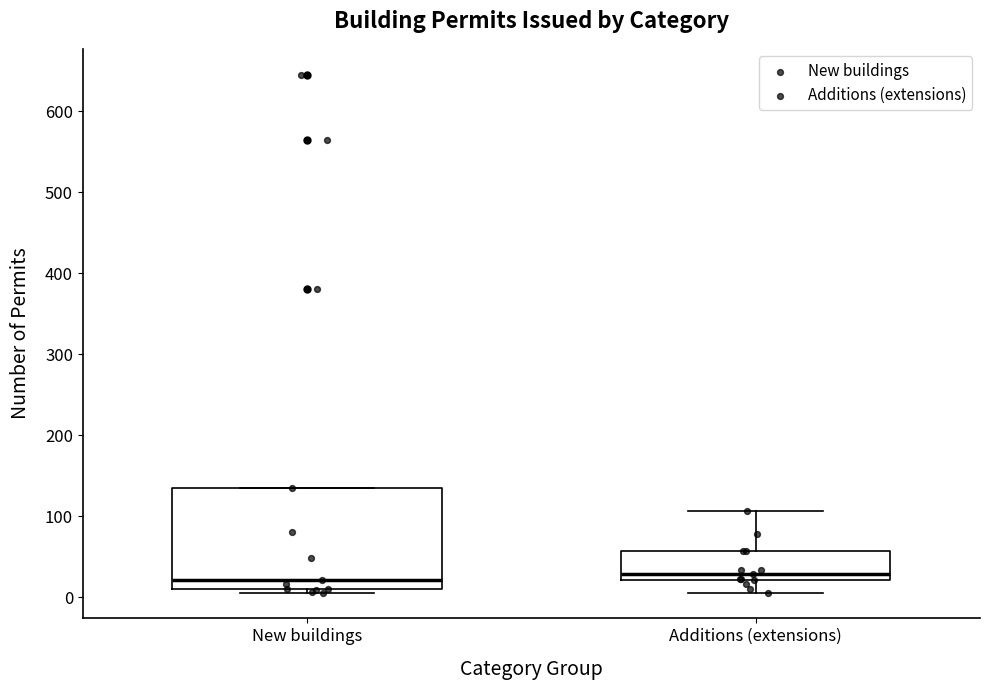

Reading left to right, read every box against the y-axis: the position of its median line, the range the box covers, and the ends of its whiskers. The values are not printed on the chart, so give them approximately, as read against the axis.

New buildings: median 20, box 10 to 140, whiskers 10 (just below the box's lower edge) to 140
Additions (extensions): median 30, box 20 to 60, whiskers 10 to 110